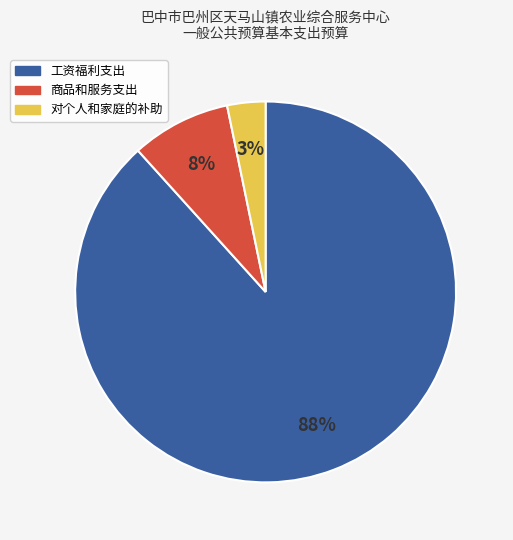

To the nearest percent, what is the combined percentage of 工资福利支出 and 对个人和家庭的补助?

92%